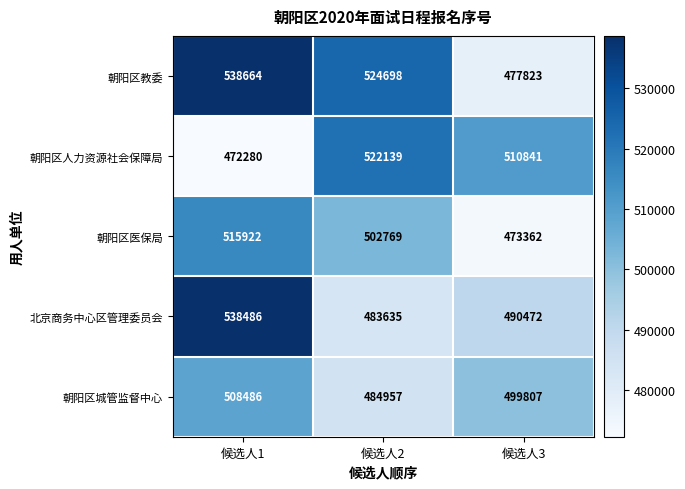

Which series has the largest range (max minus min)?

朝阳区教委